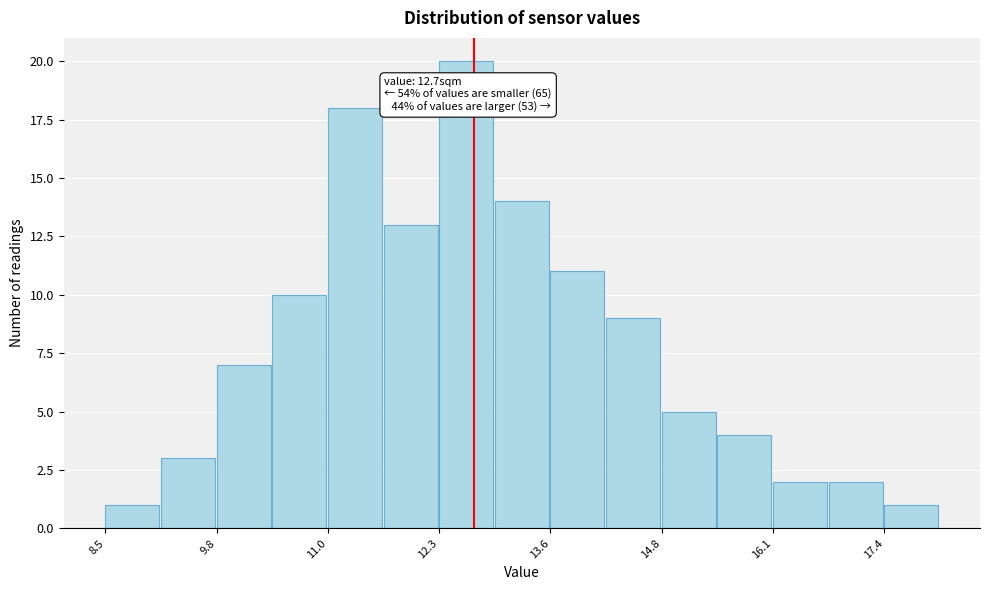

Around what value on the x-axis is the tallest bar? Give the approximate position of its centre, as read against the axis.

12.6